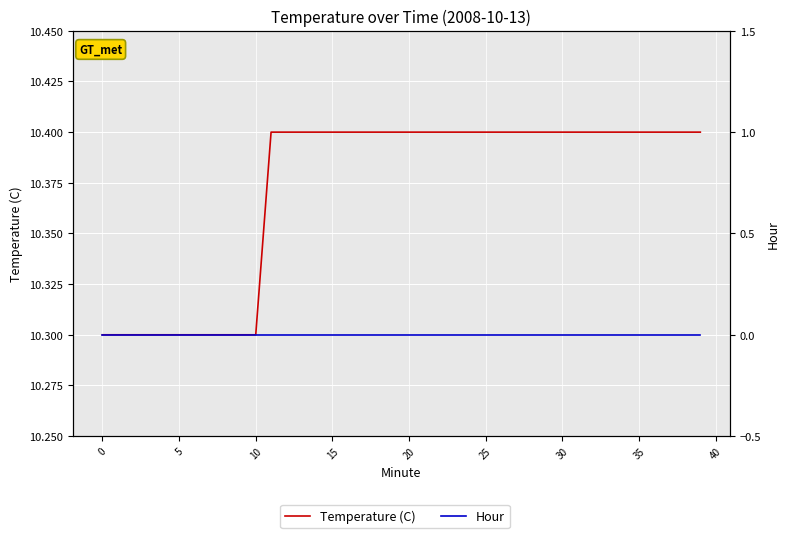

What is the value of the Temperature (C) point at the 1st from the left?

10.3